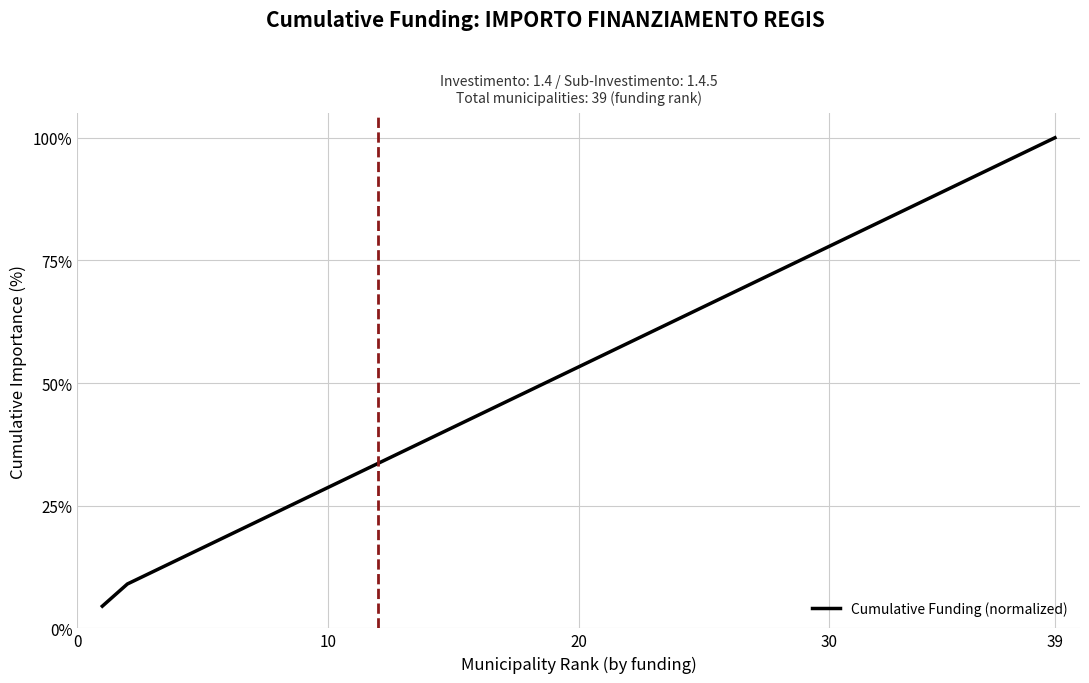

What is the minimum value shown in the chart?

4.5